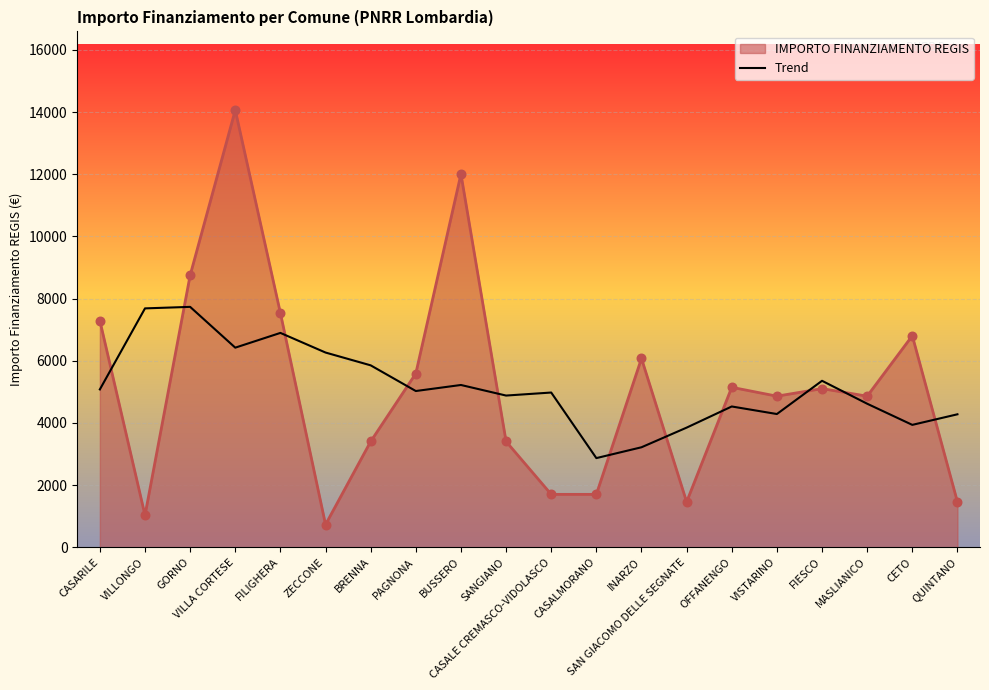

Between PAGNONA and SAN GIACOMO DELLE SEGNATE, which series saw the biggest shift?

IMPORTO FINANZIAMENTO REGIS